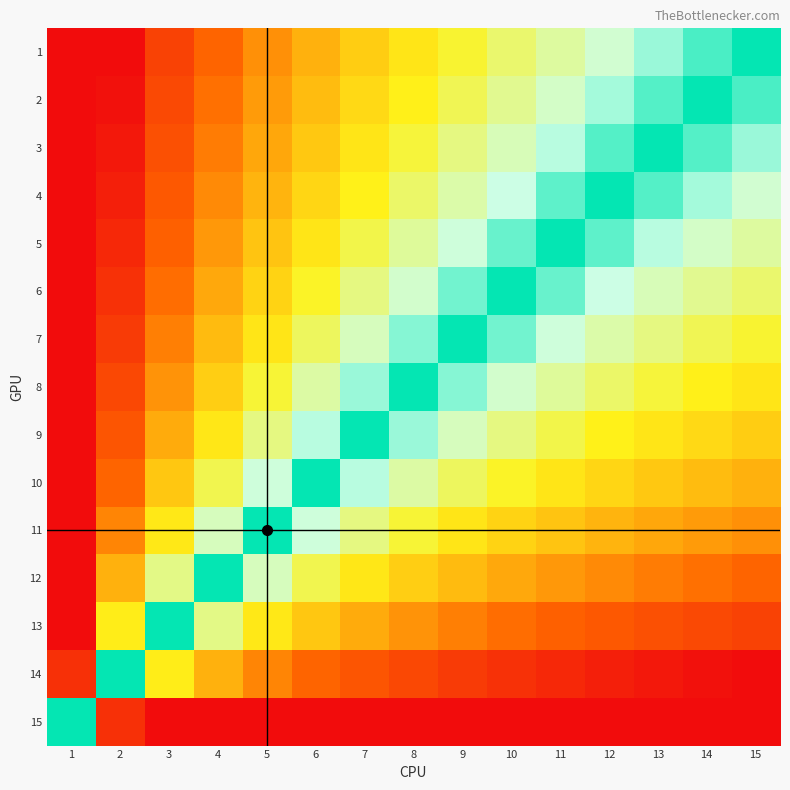

Which has a higher value, 9 or 11?

9